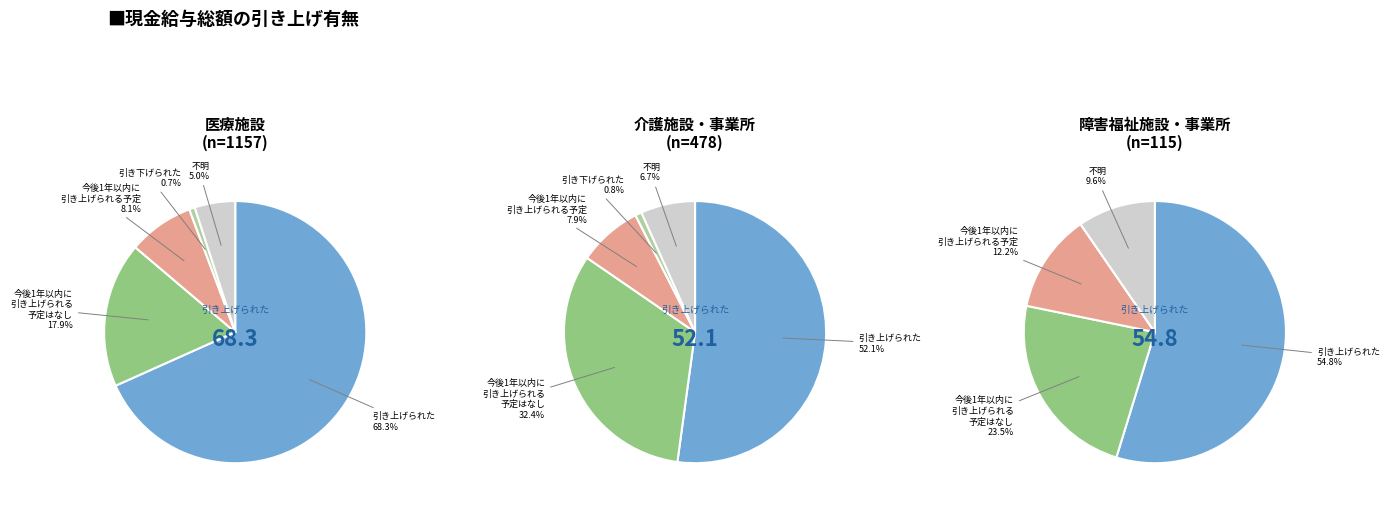

Is 7 the majority of the pie?

No